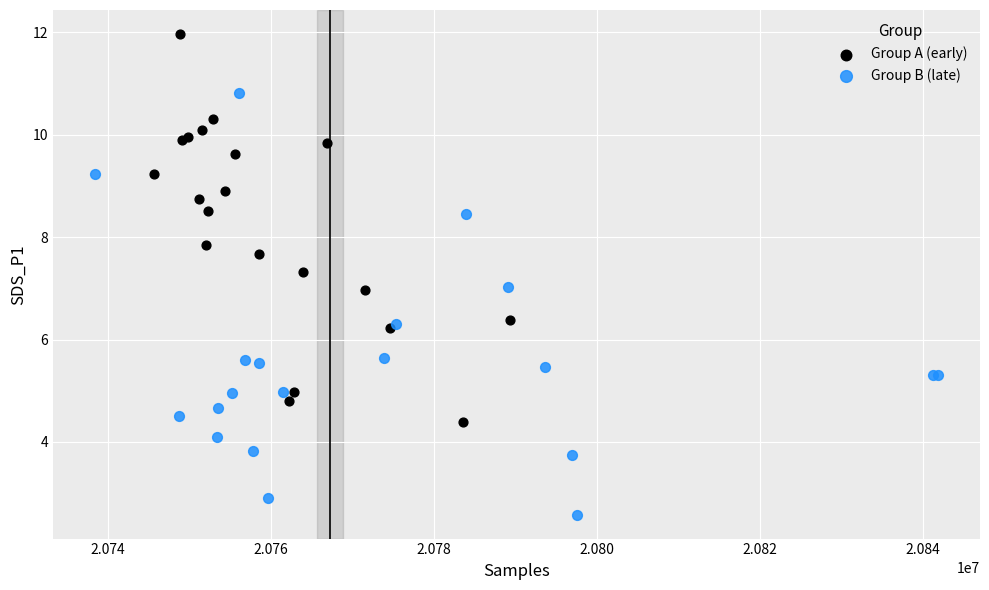

Which series has the largest Y range (max minus min)?

Group B (late)